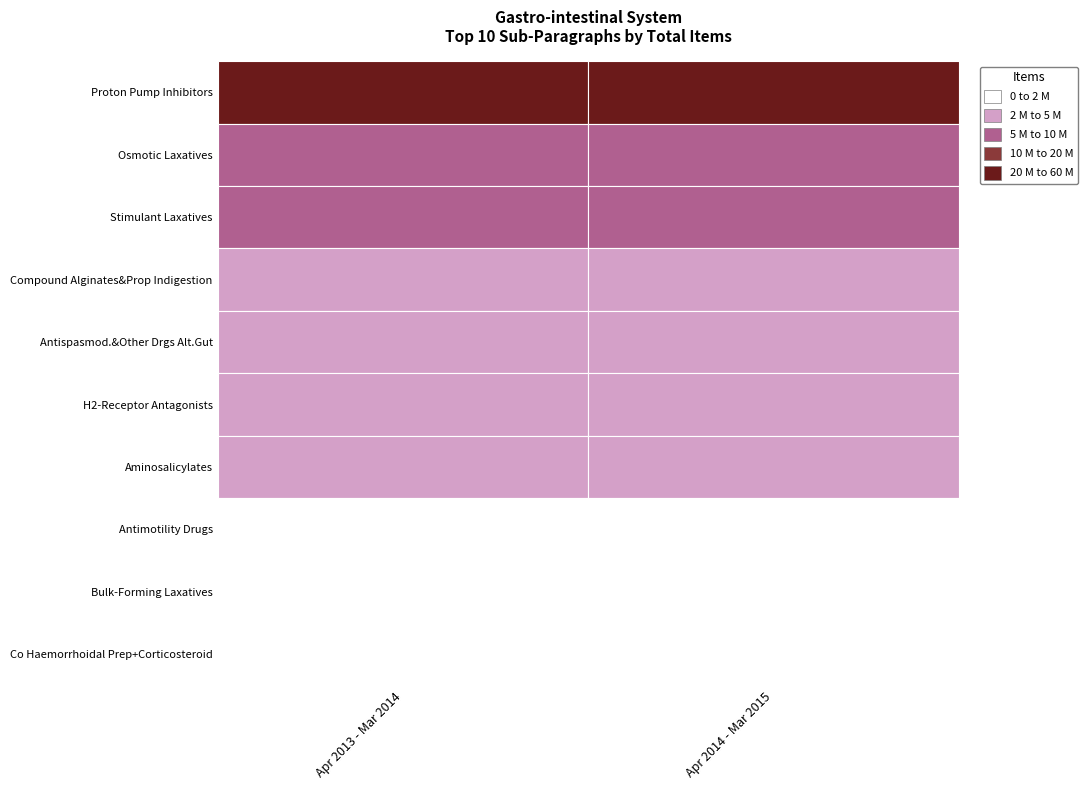

List the labels in order of Bulk-Forming Laxatives value, largest first.

0, 1